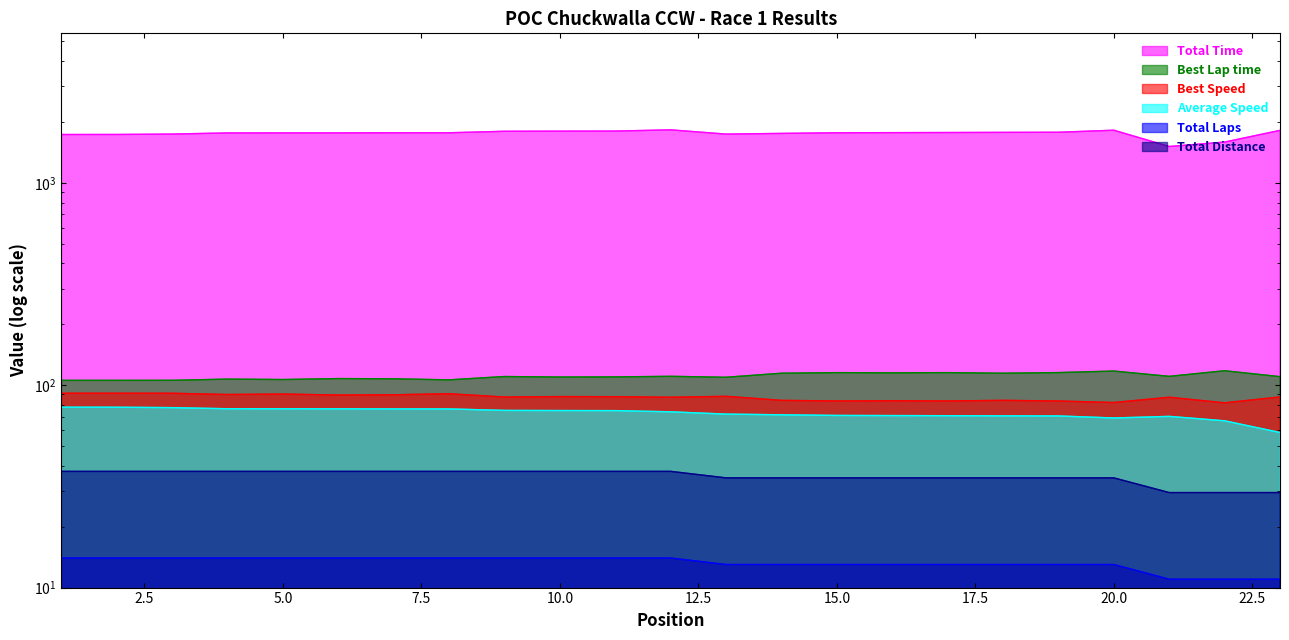

How many values in the Average Speed series are below 73?

11